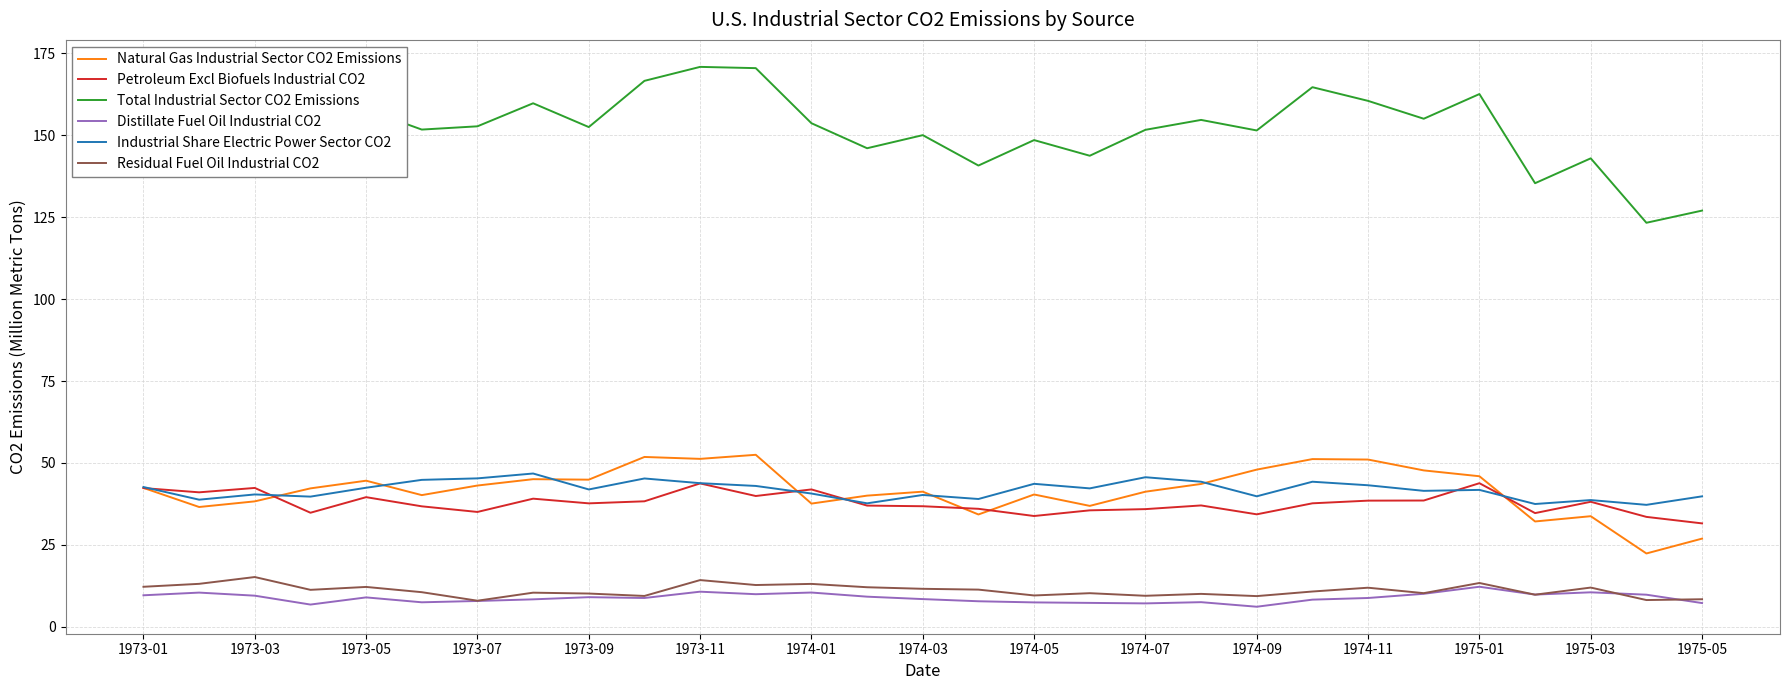

Does the chart display data point markers on the line(s)?

No